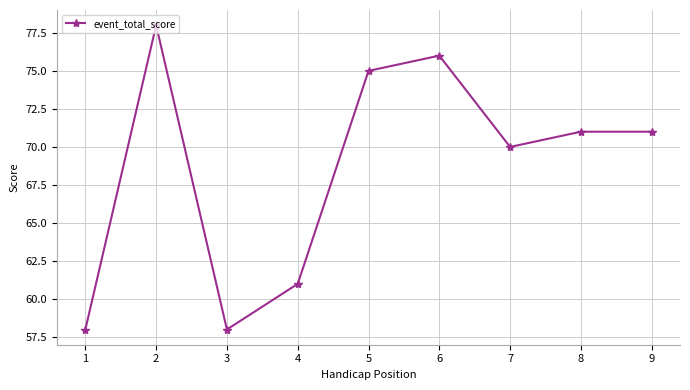

The value at 7 is 23. True or false?

False